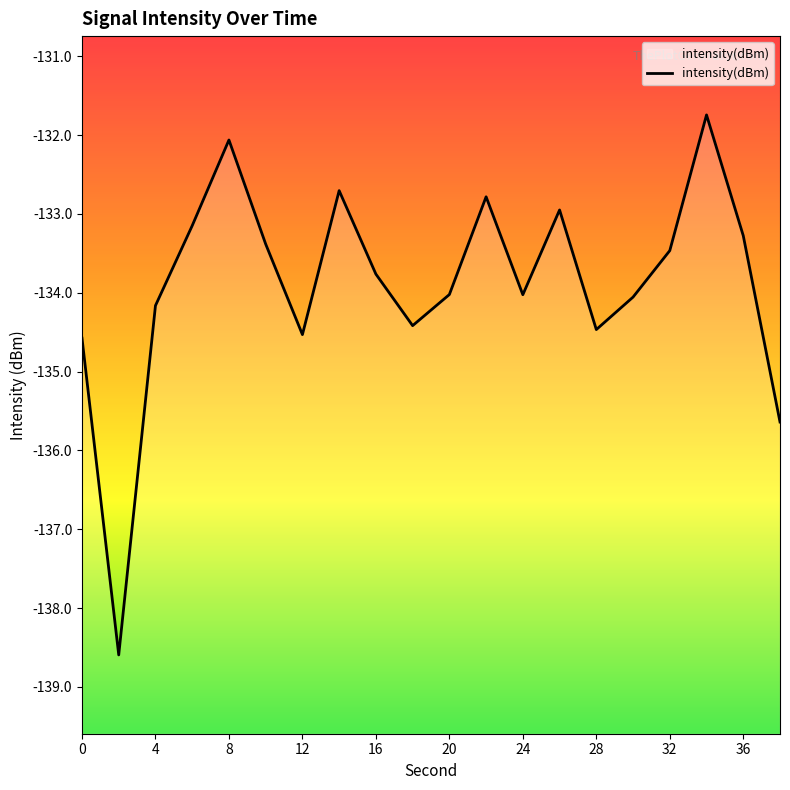

List the labels in order of value, largest first.

34, 8, 14, 22, 26, 6, 36, 10, 32, 16, 20, 24, 30, 4, 18, 28, 12, 0, 38, 2